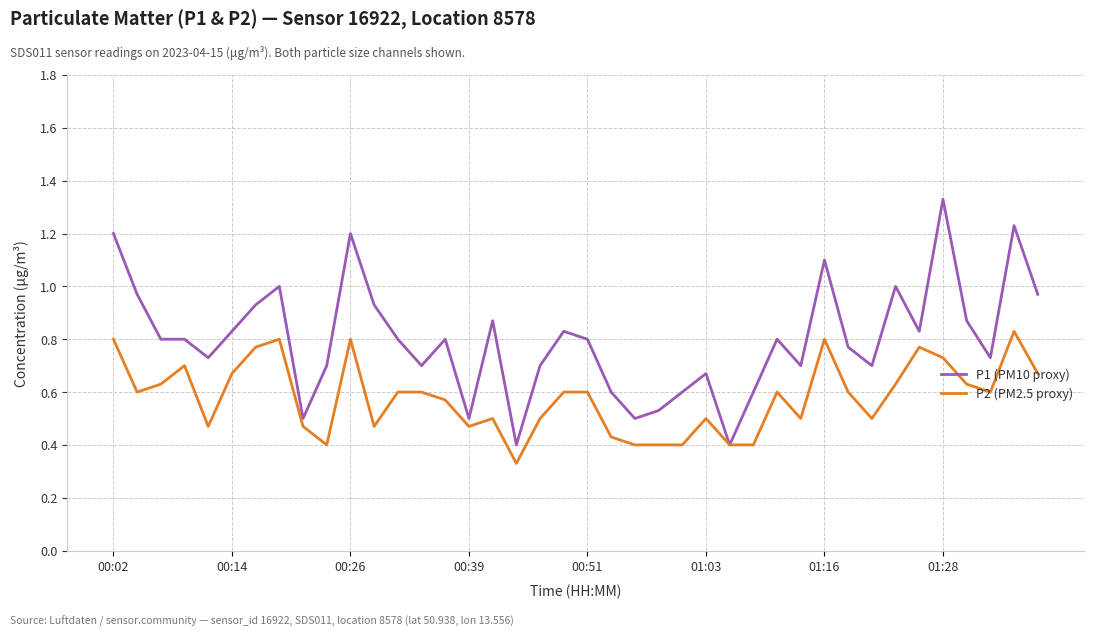

True or false: P1 (PM10 proxy) has more than 2 points higher than both neighbors.

True